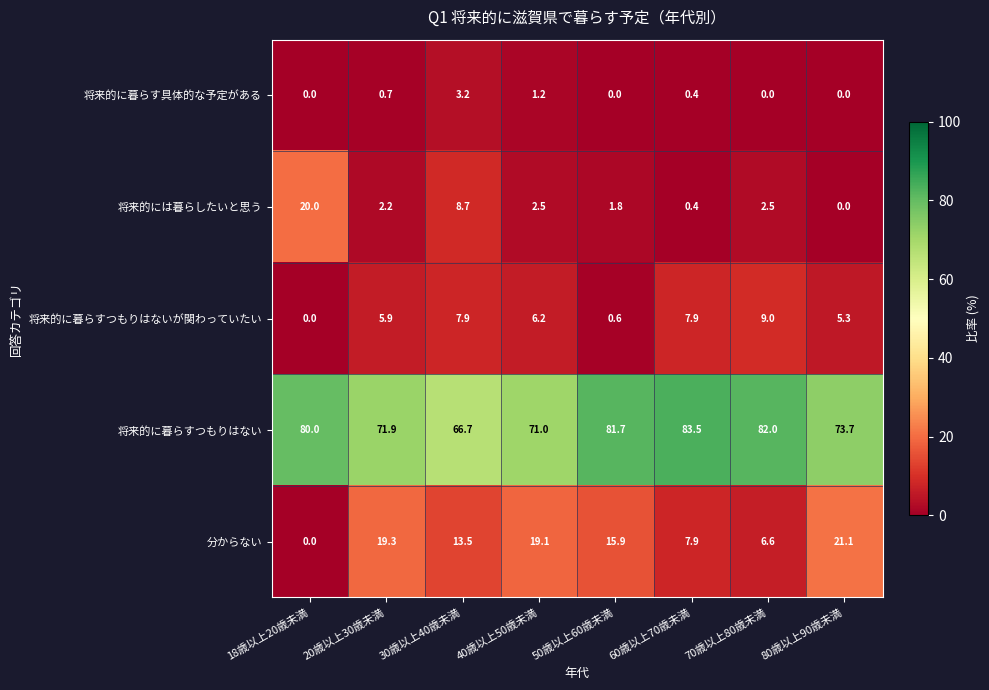

Which series has the largest total across all categories?

将来的に暮らすつもりはない